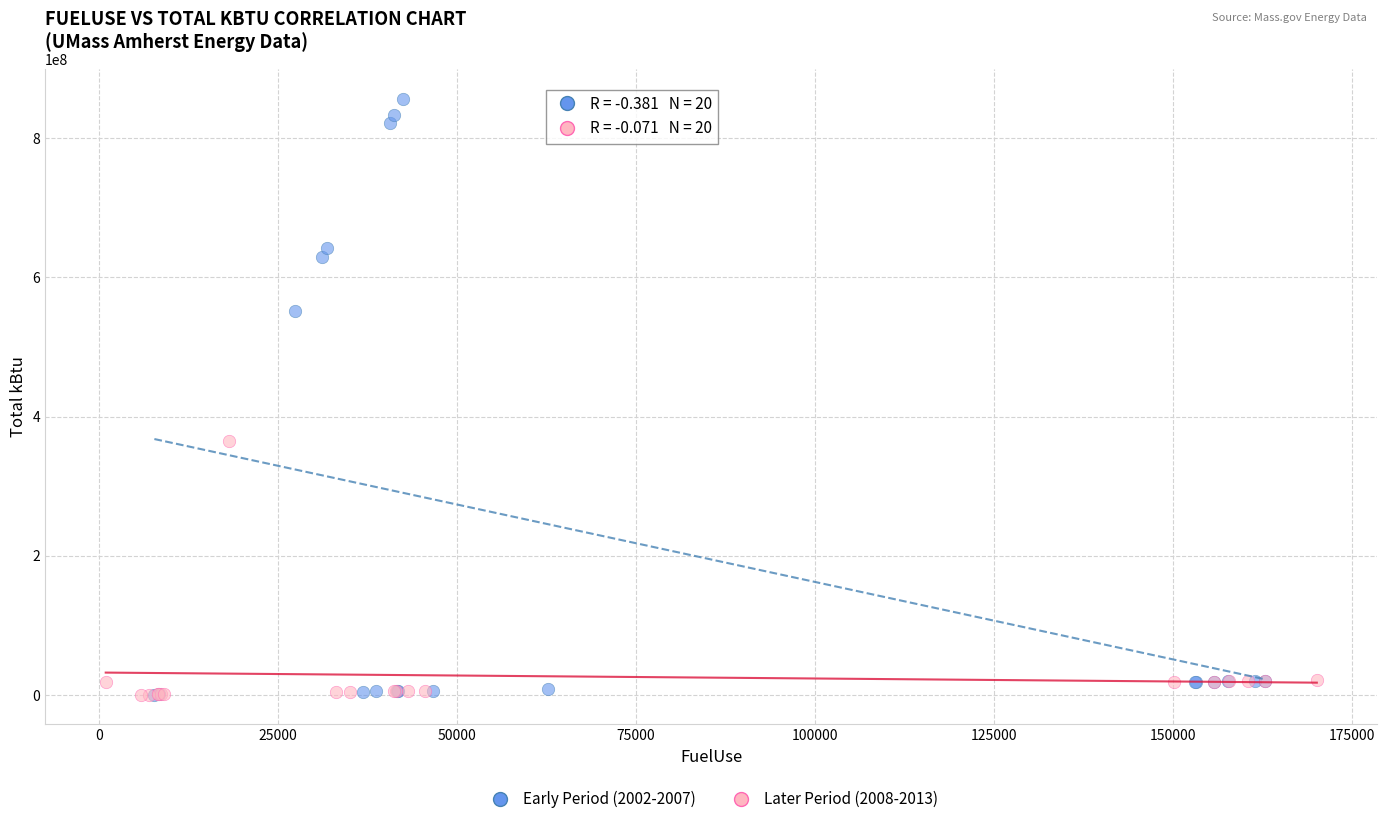

Which series has the widest spread of Y values?

Early Period (2002-2007)